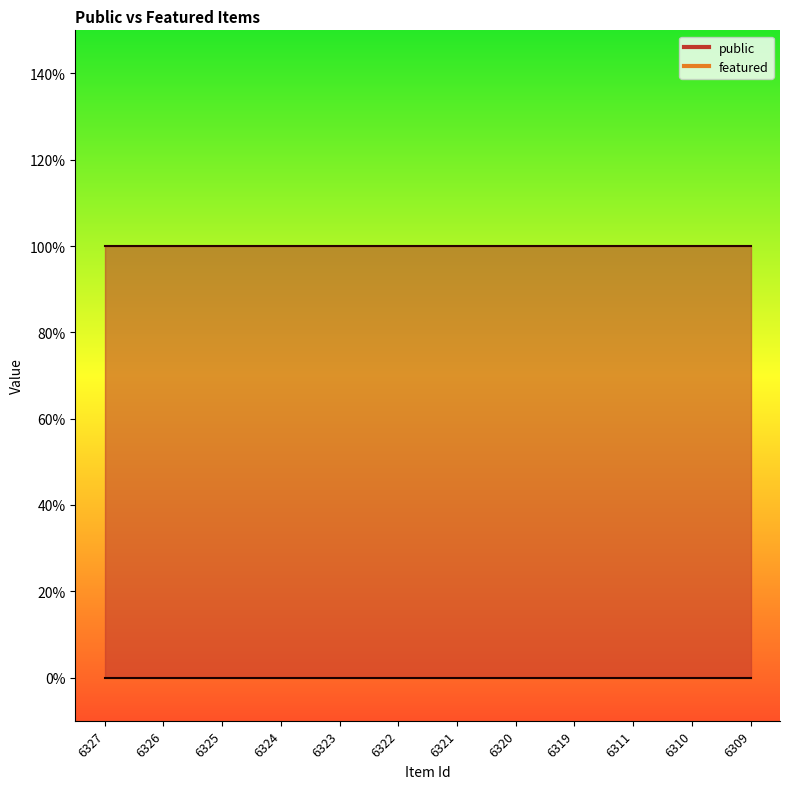

At which label does public reach its peak?

6327